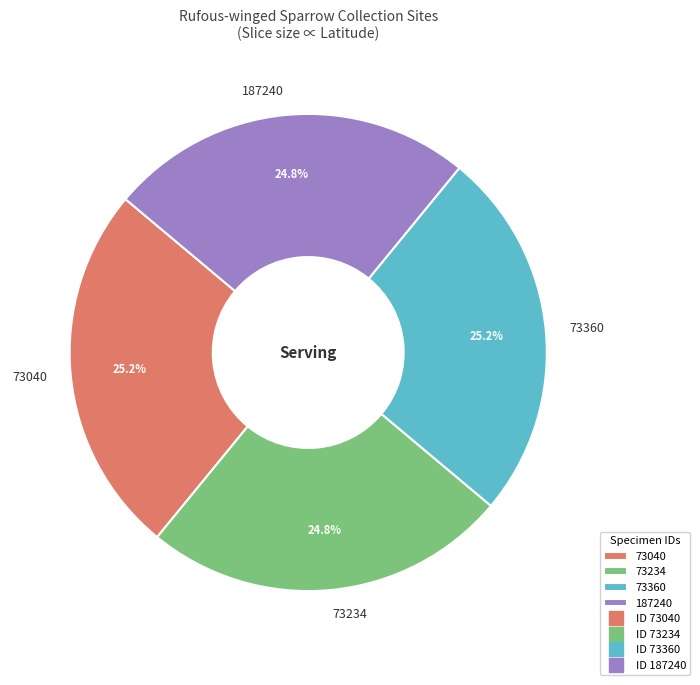

What percentage is the 73234 slice, to the nearest percent?

25%